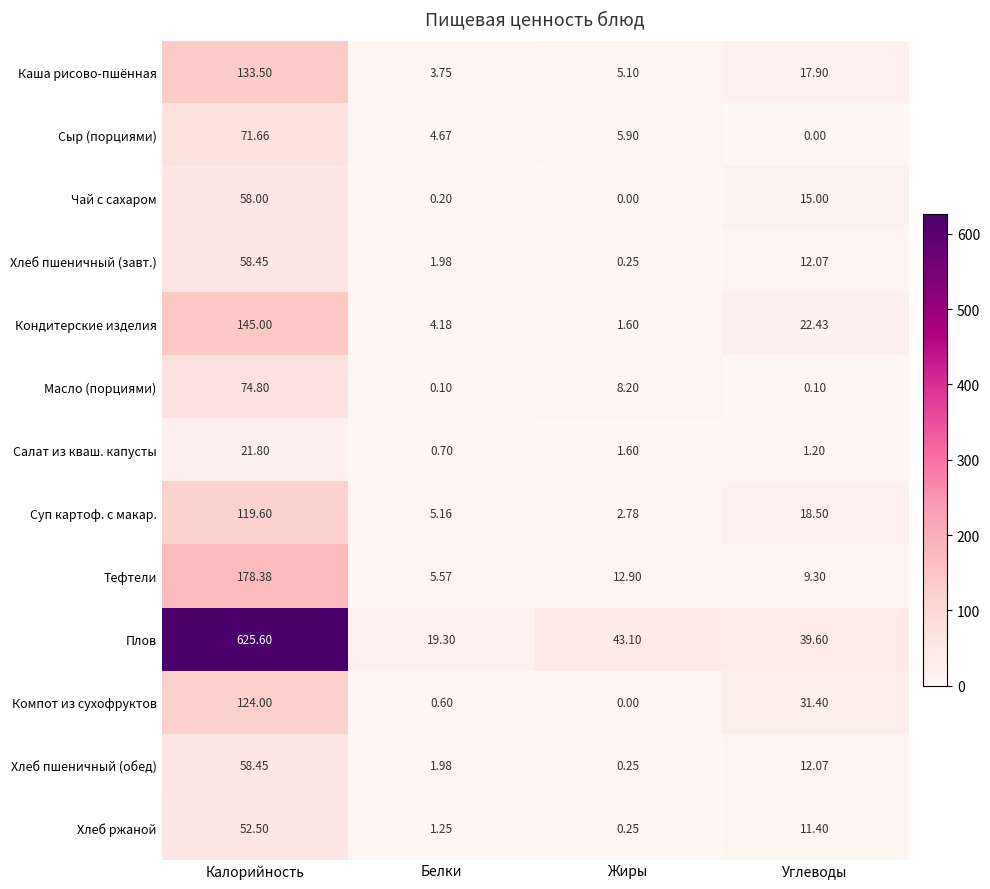

How many categories are shown in the chart?

4